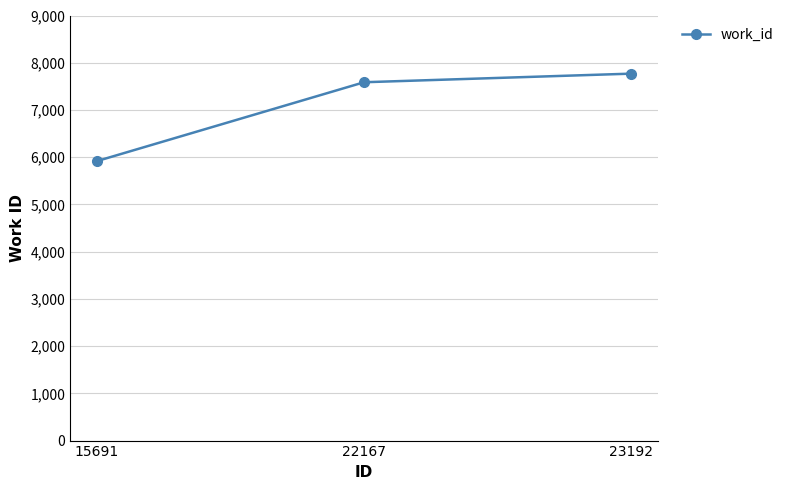

How many series are shown in this chart?

1